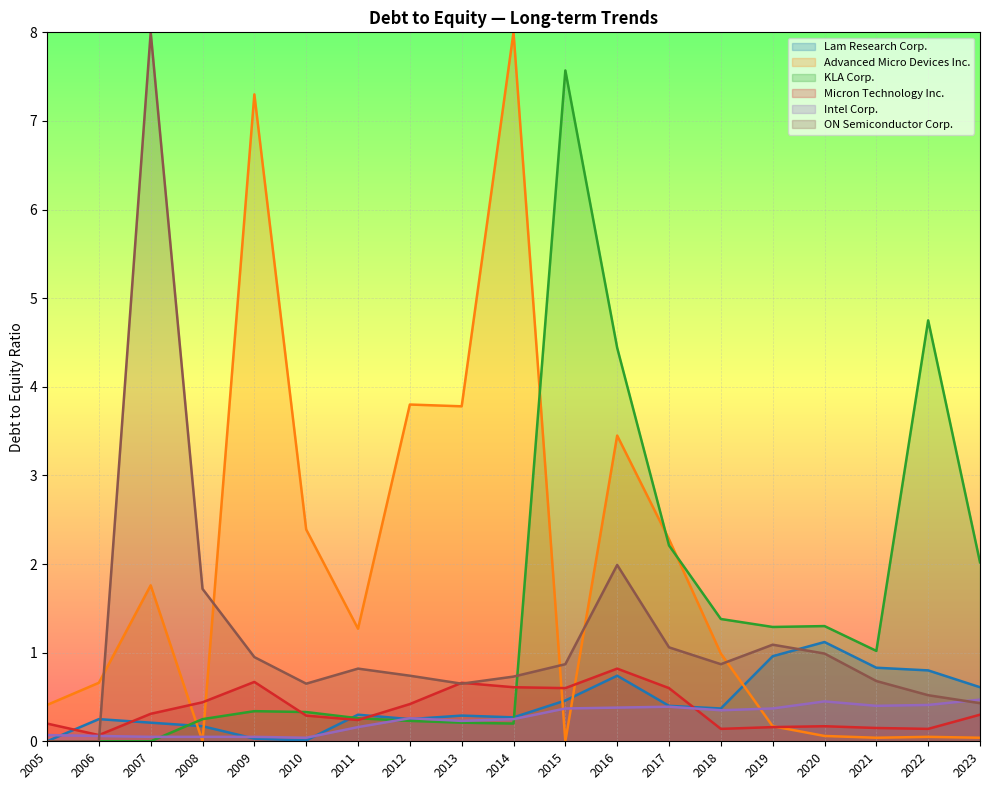

Which series has the largest total across all categories?

Advanced Micro Devices Inc.